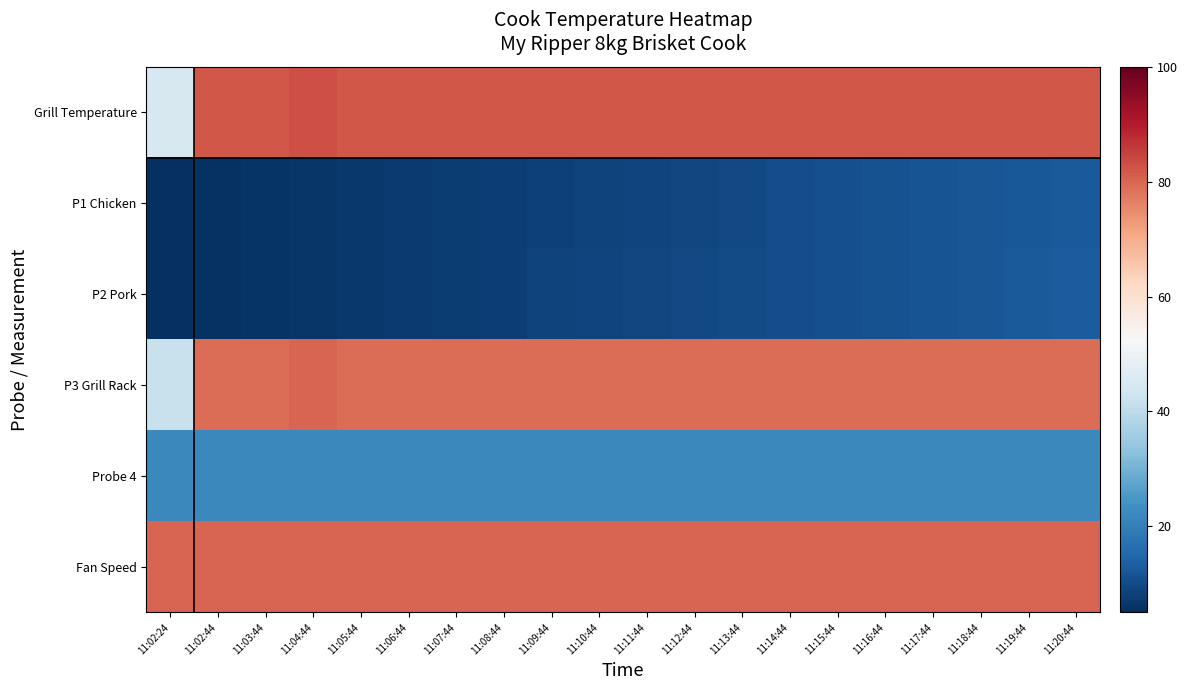

Which has a higher value, 11:02:44 or 11:12:44?

11:02:44